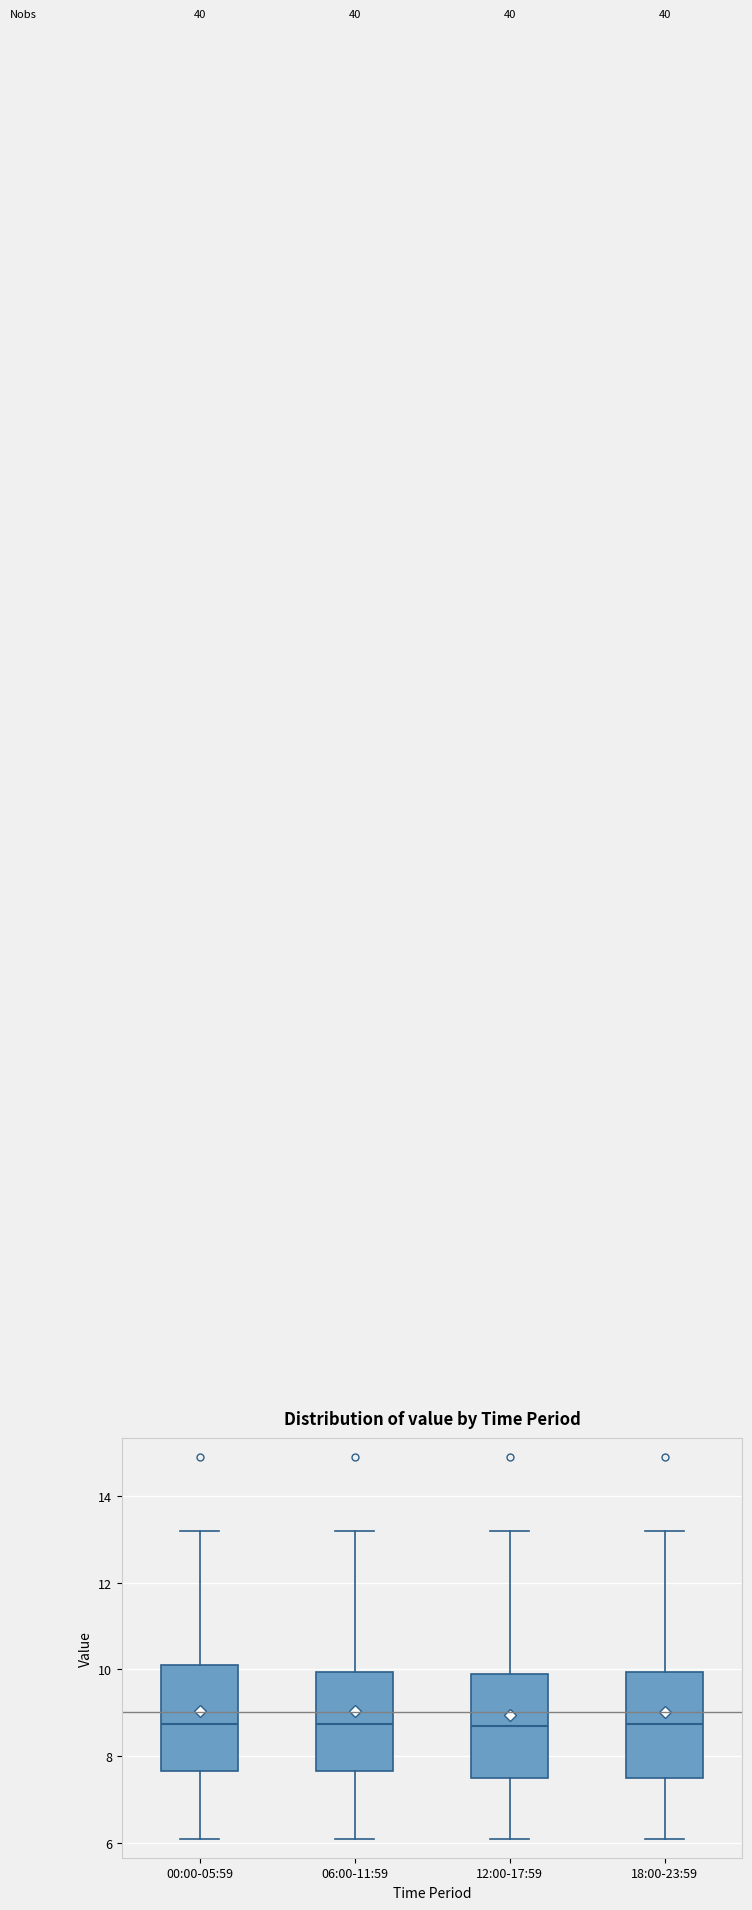

Where does the lower whisker of the box for 00:00-05:59 end on the y-axis? The values are not printed on the chart, so give them approximately, as read against the axis.

6.2